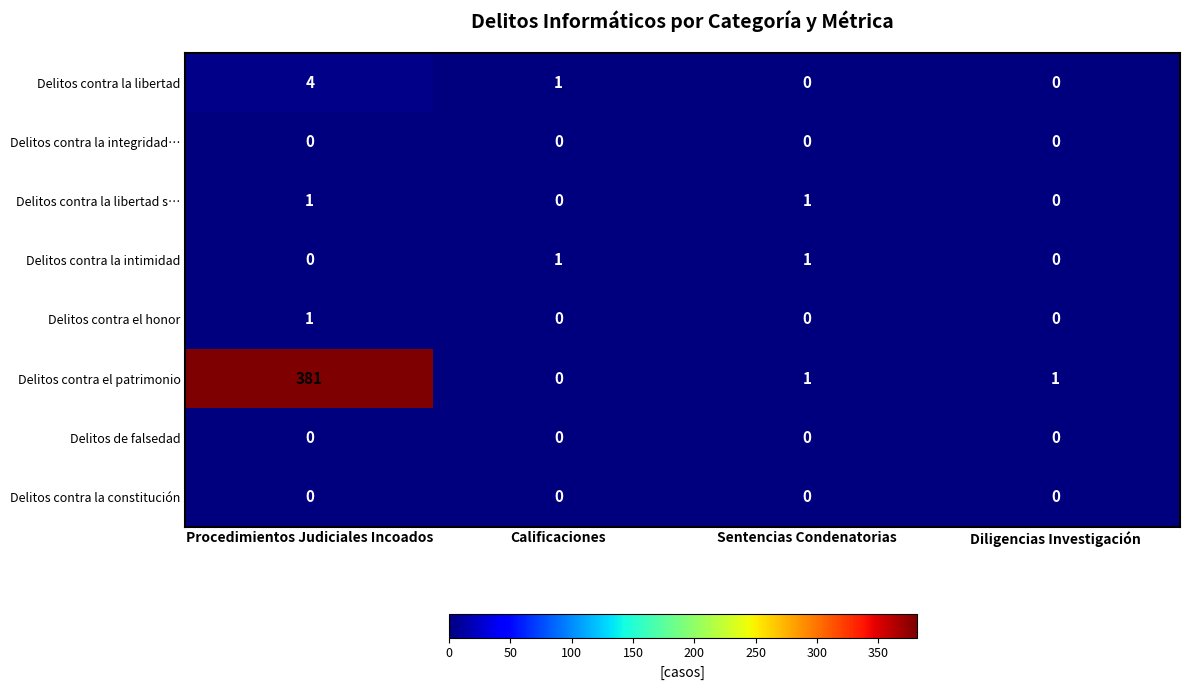

At which category is the sum across all series the highest?

Procedimientos Judiciales Incoados